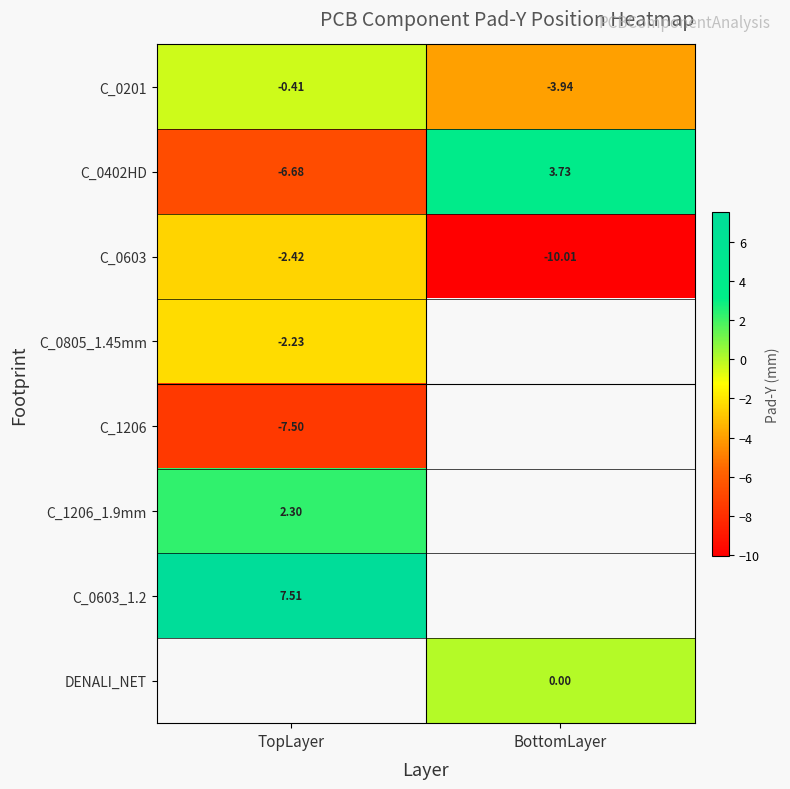

What is the maximum value shown in the chart?

7.5